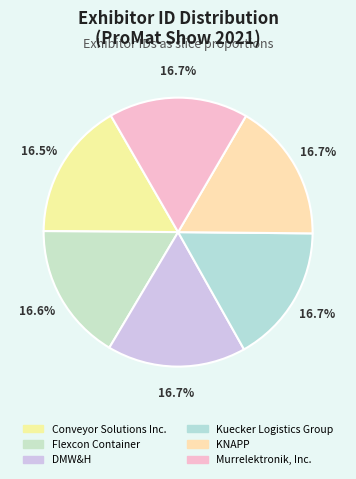

What portion of the pie excludes Murrelektronik, Inc.?

83.3%